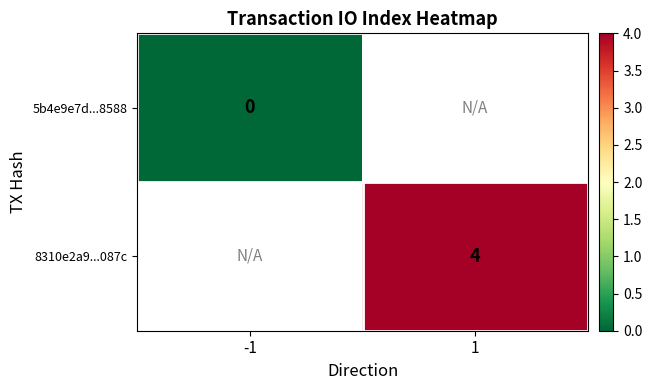

Which series has the widest spread of values?

5b4e9e7d...8588